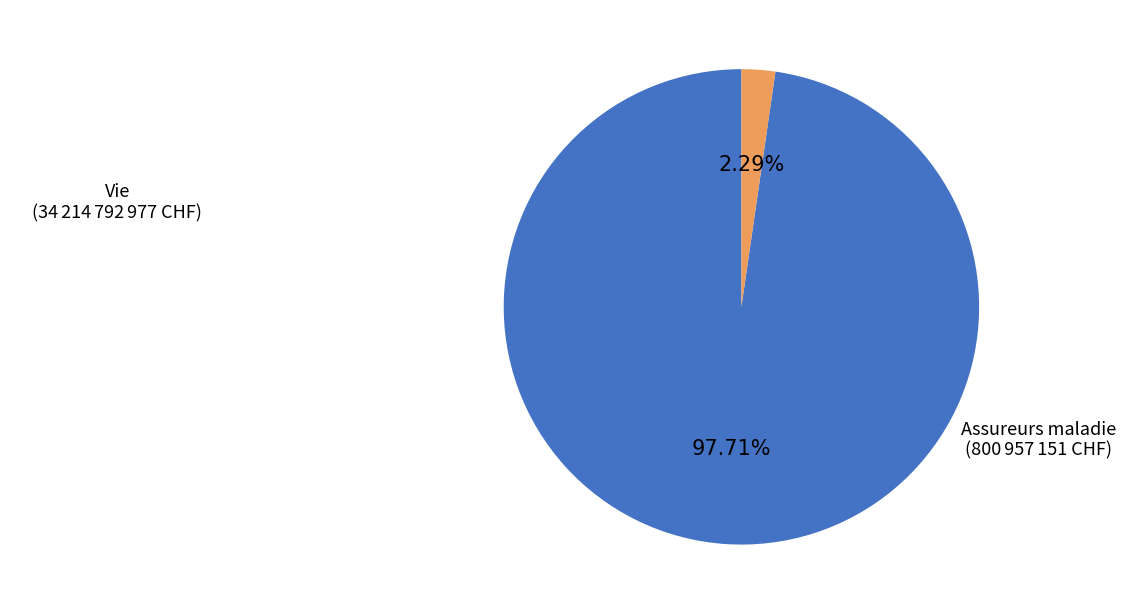

To the nearest percent, what is the average slice percentage?

50%